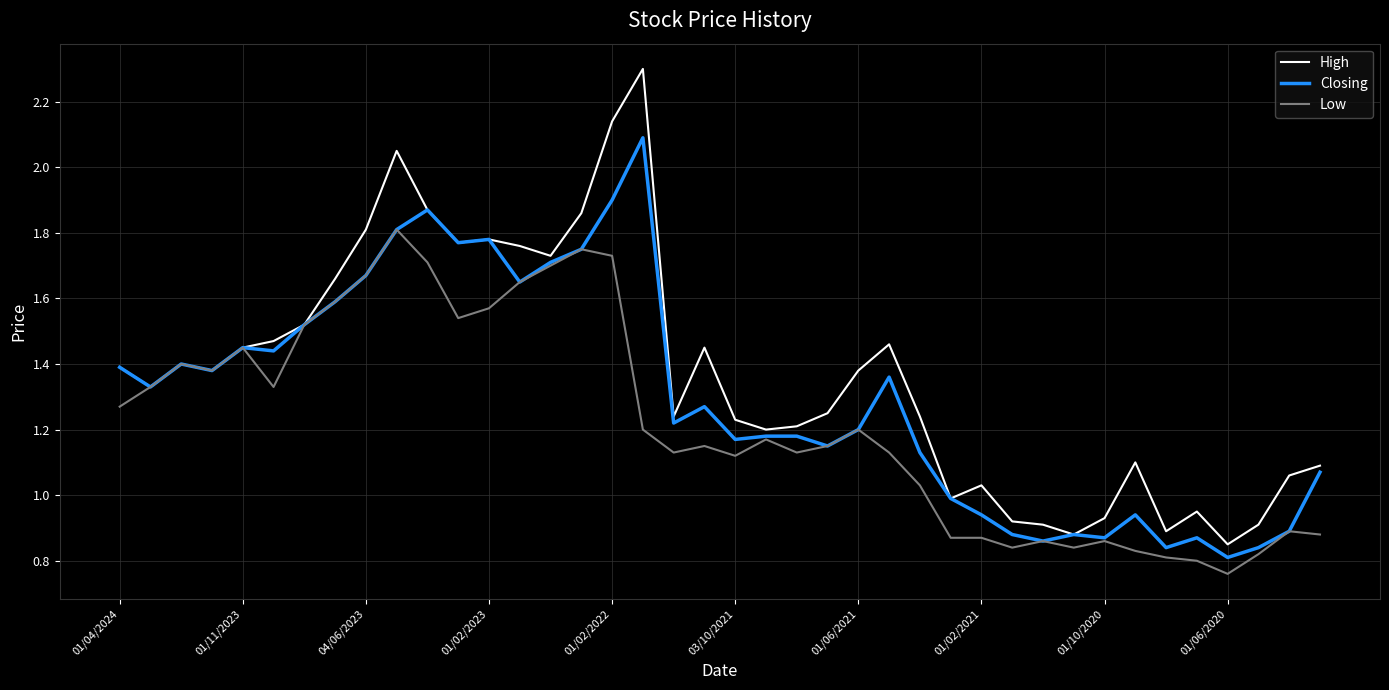

Which series has the largest total across all categories?

High